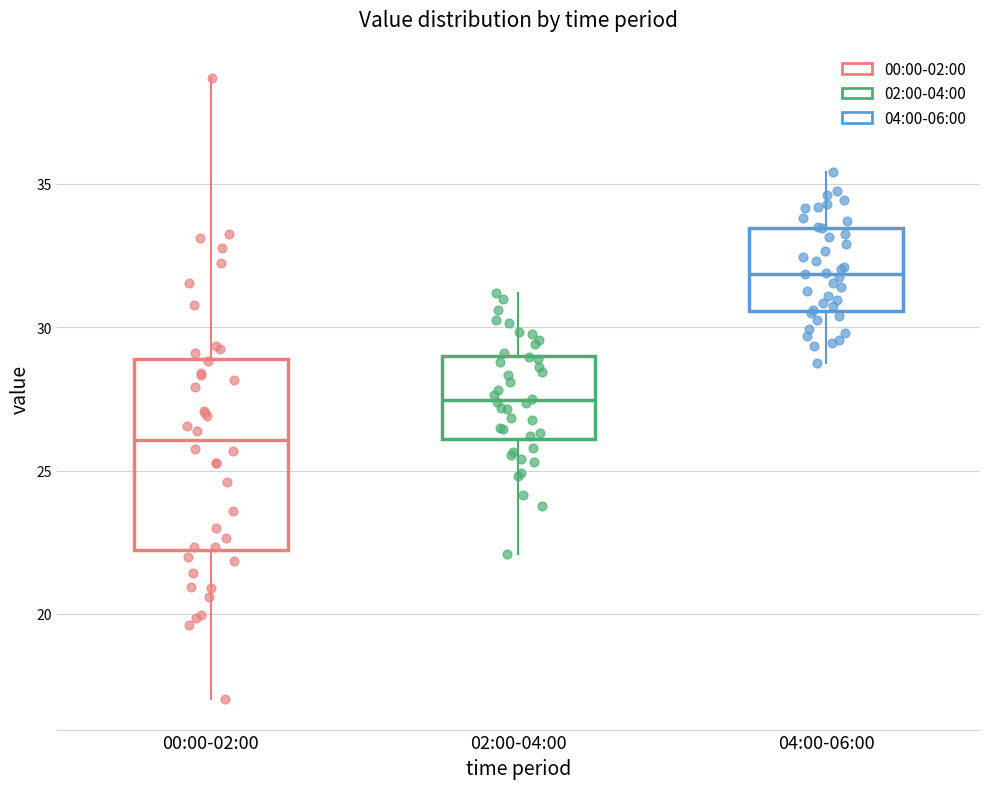

Reading left to right, transcribe this box plot: for each box, give where its median line is, the range the box spans, and where its two whiskers end, as read against the y-axis. The values are not printed on the chart, so give them approximately, as read against the axis.

00:00-02:00: median 26.0, box 22.0 to 29.0, whiskers 17.0 to 38.5
02:00-04:00: median 27.5, box 26.0 to 29.0, whiskers 22.0 to 31.0
04:00-06:00: median 32.0, box 30.5 to 33.5, whiskers 29.0 to 35.5